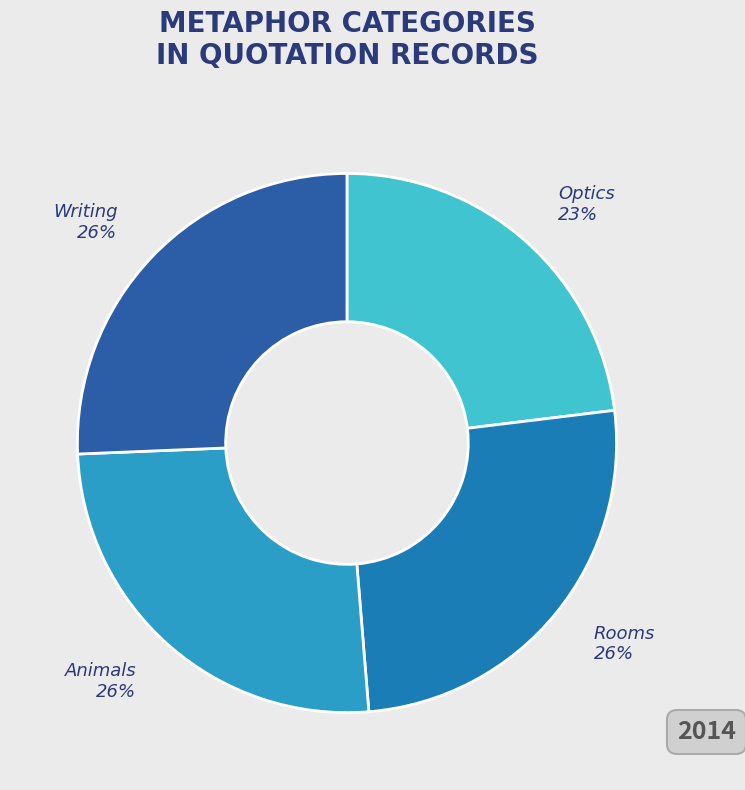

Do Animals and Writing together represent more than half of the pie?

Yes